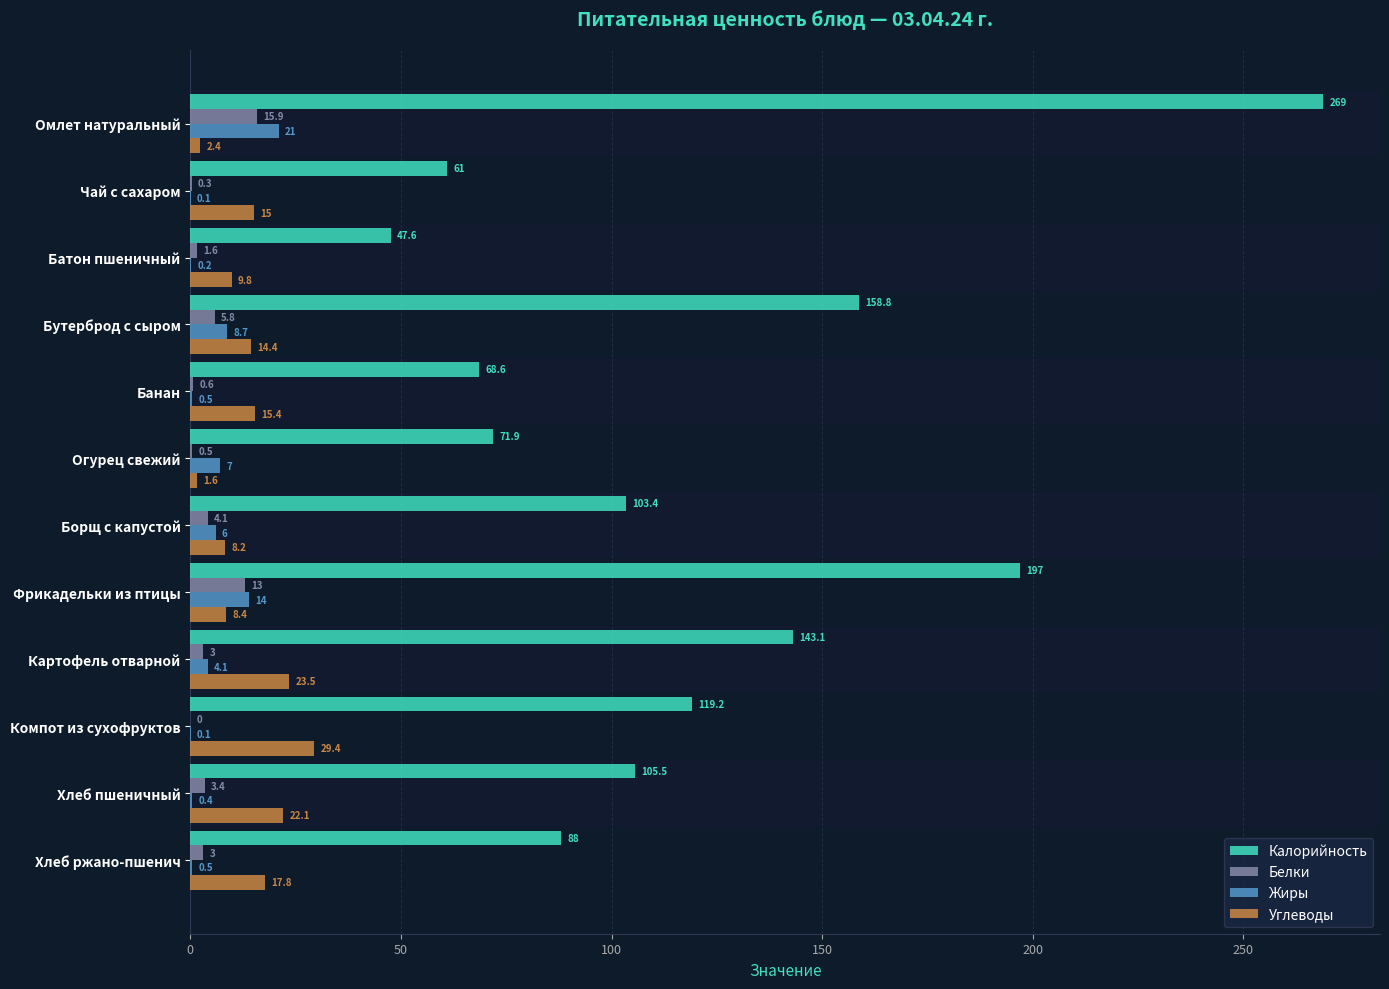

Which category has the highest value in the Белки series?

Омлет натуральный